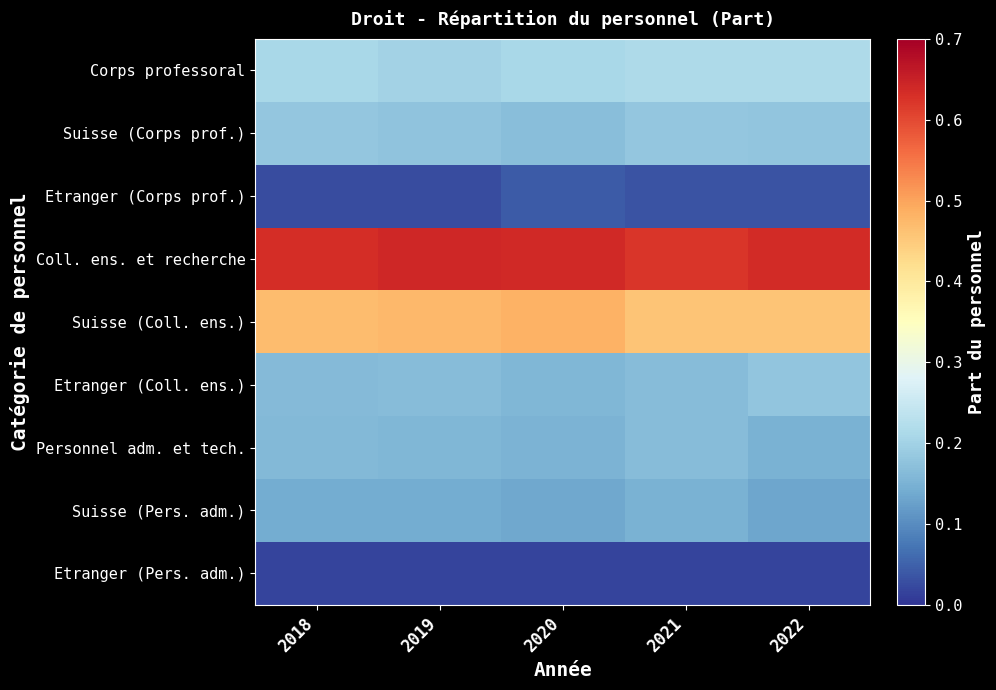

At how many categories does at least one series exceed 0?

5